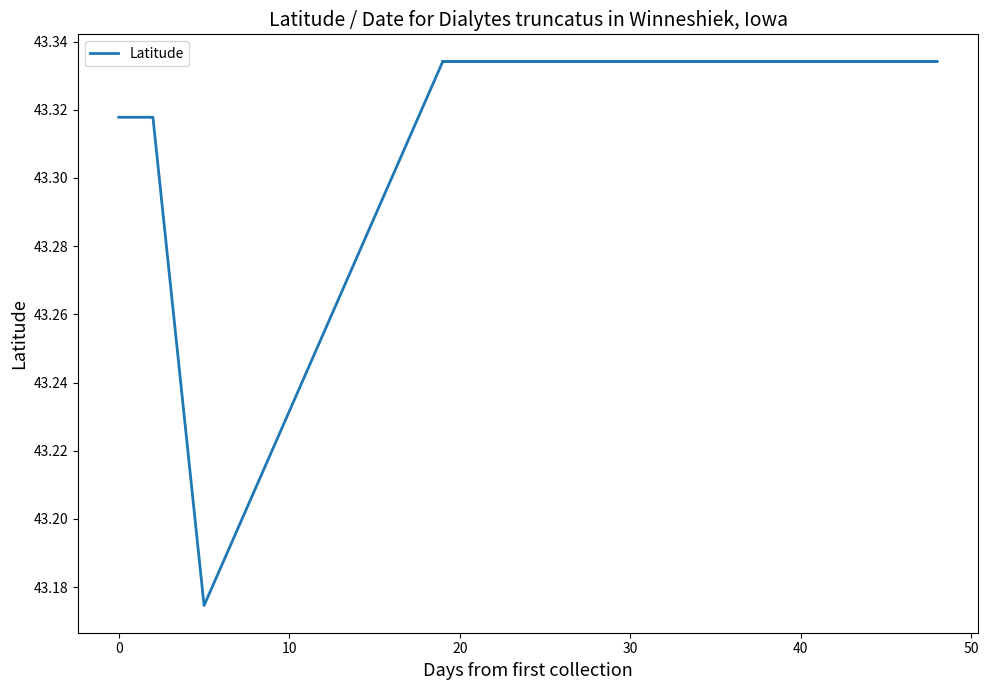

Is this an area chart (filled region under the line)?

No